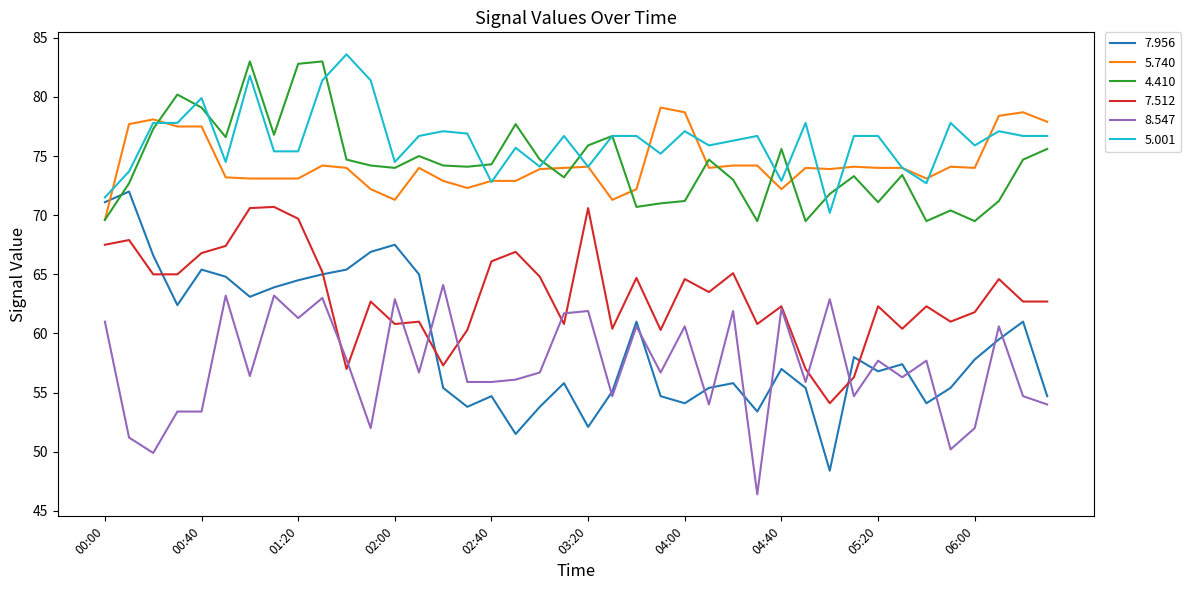

Which series ends up on top after the final intersection of 5.740 and 7.956?

5.740